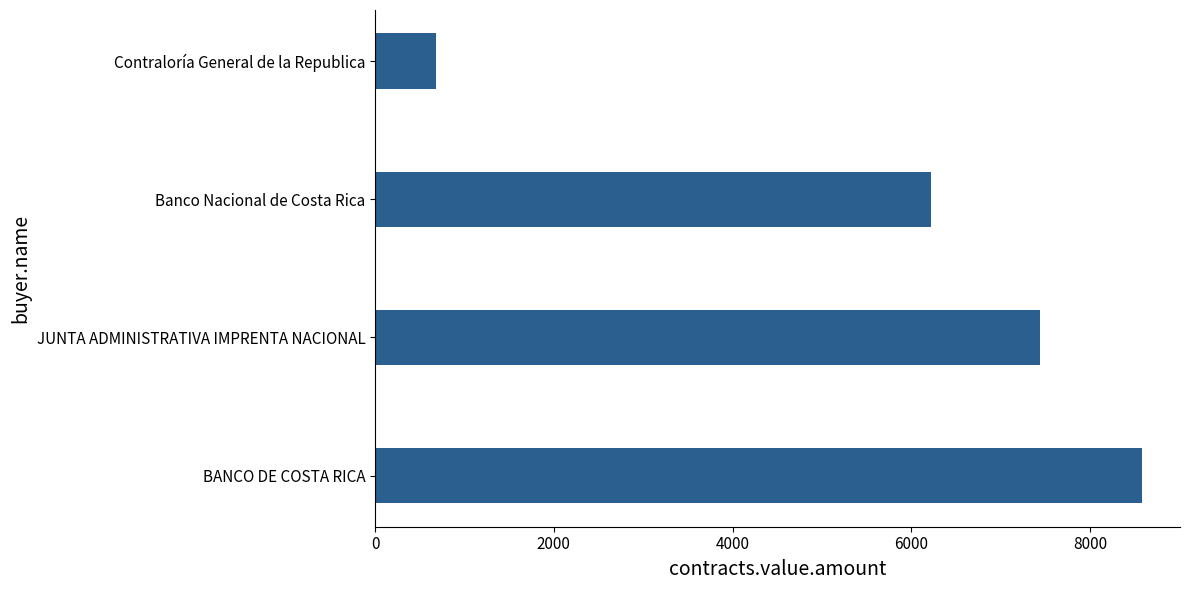

Is it true that the value at Banco Nacional de Costa Rica is 6213.9?

True